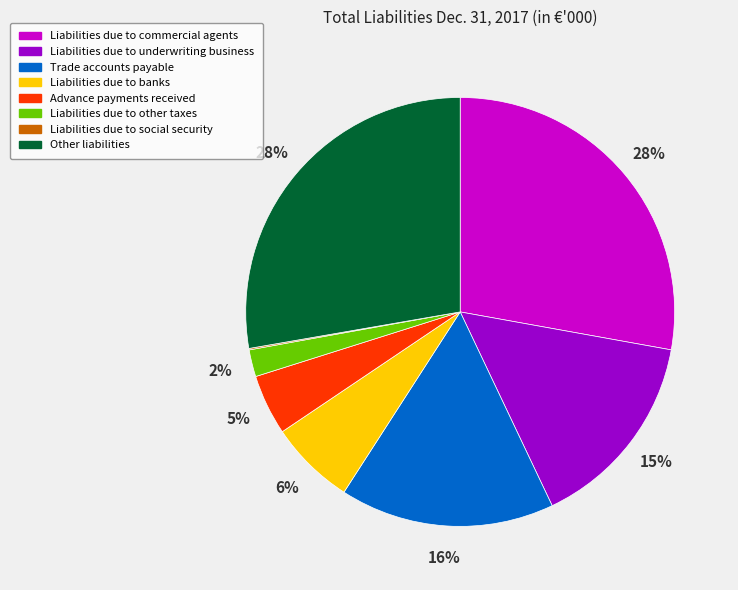

Combined, do Advance payments received and Liabilities due to banks account for over 50%?

No